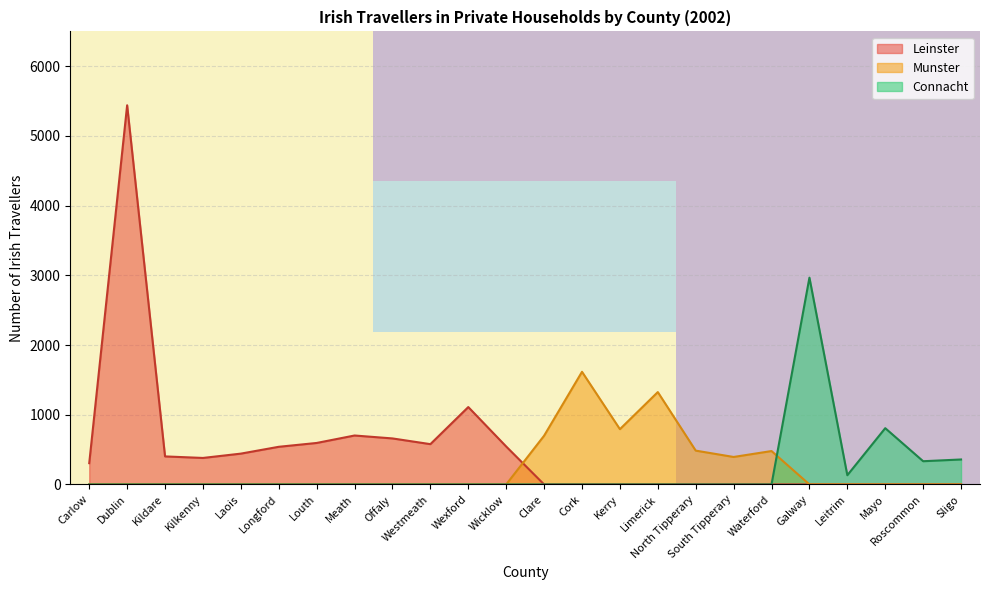

At which label is Leinster closest to 2720?

Wexford